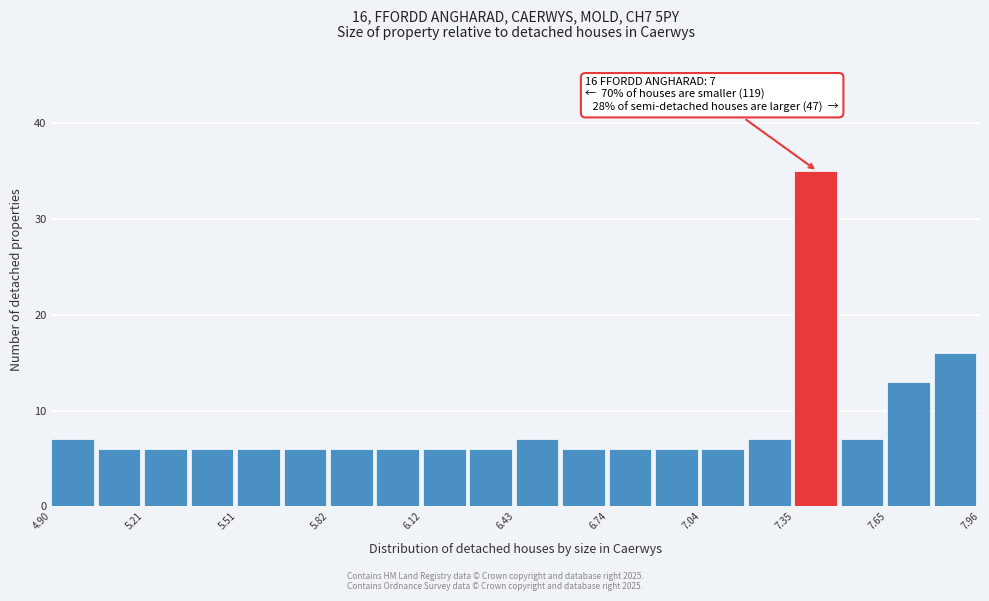

Around what value on the x-axis is the tallest bar? Give the approximate position of its centre, as read against the axis.

7.40